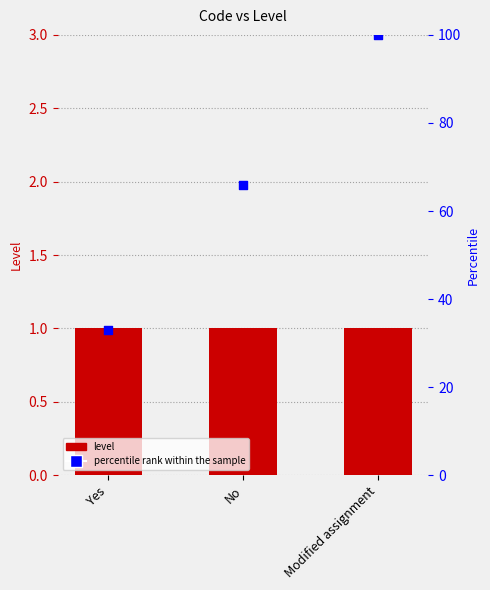

Which series has the widest spread of Y values?

percentile rank within the sample